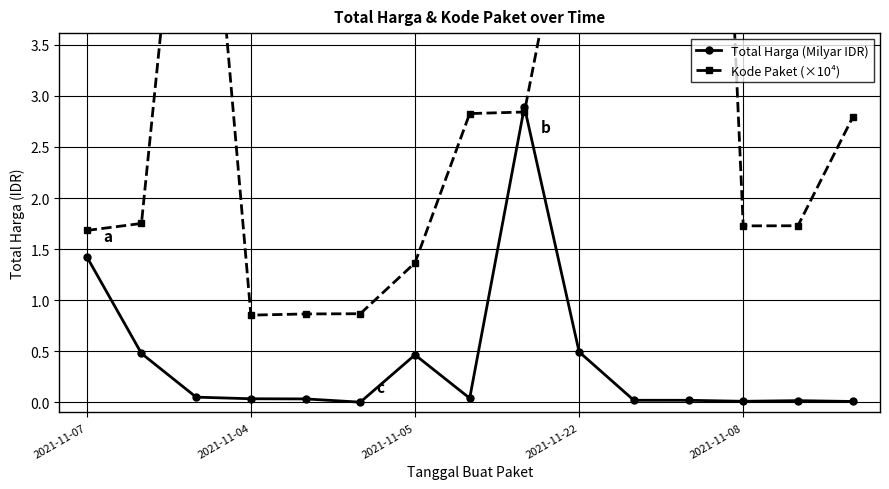

Which series has the widest spread of values?

Kode Paket (×10⁴)